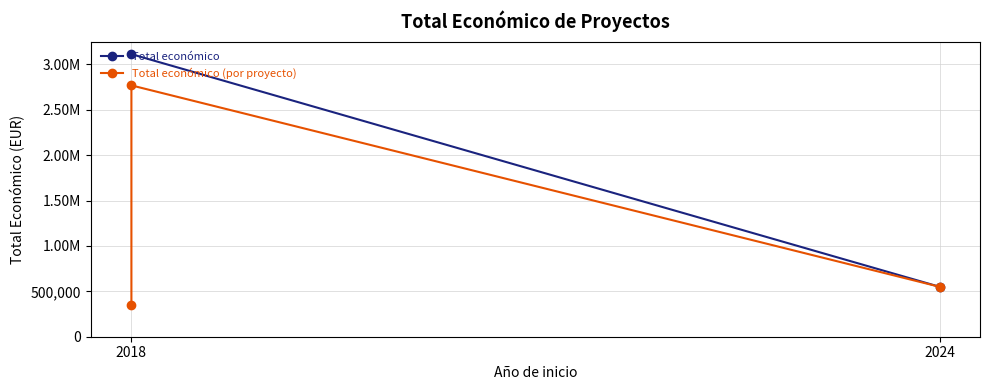

Is it true that the value at 2018 is 4882275?

False